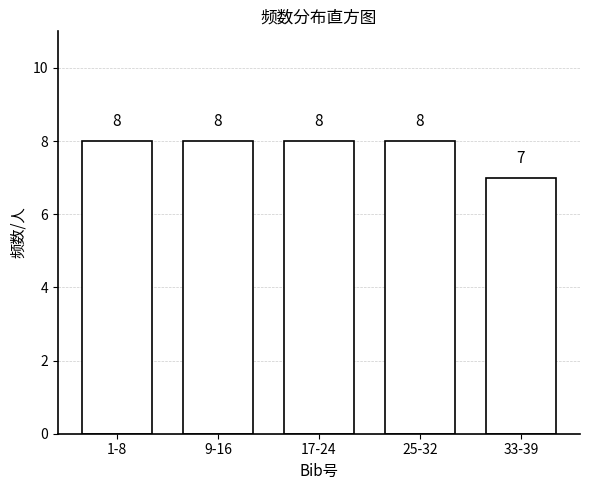

Reading left to right, list all the values displayed in this chart.

8	8	8	8	7